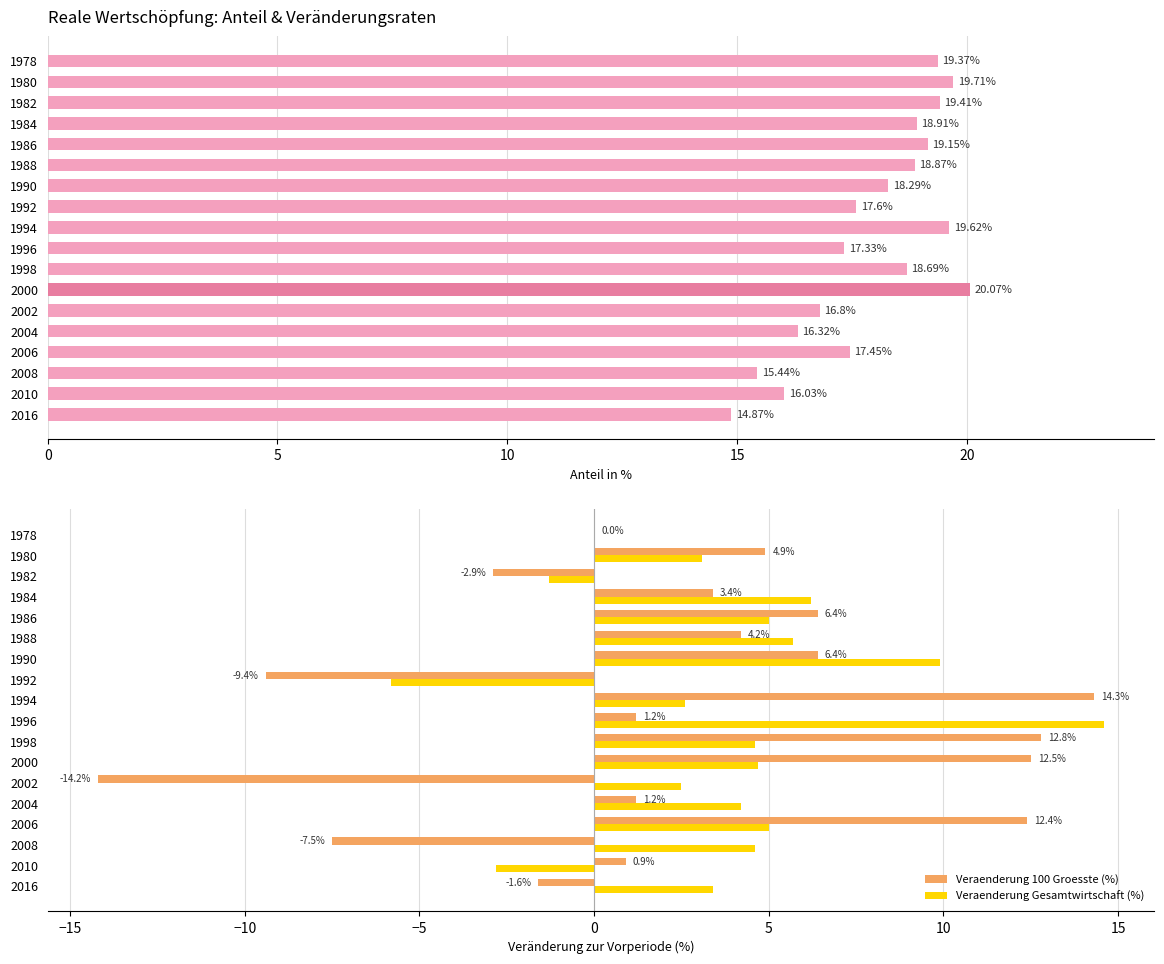

Which category has the highest value in the Veraenderung 100 Groesste (%) series?

1994